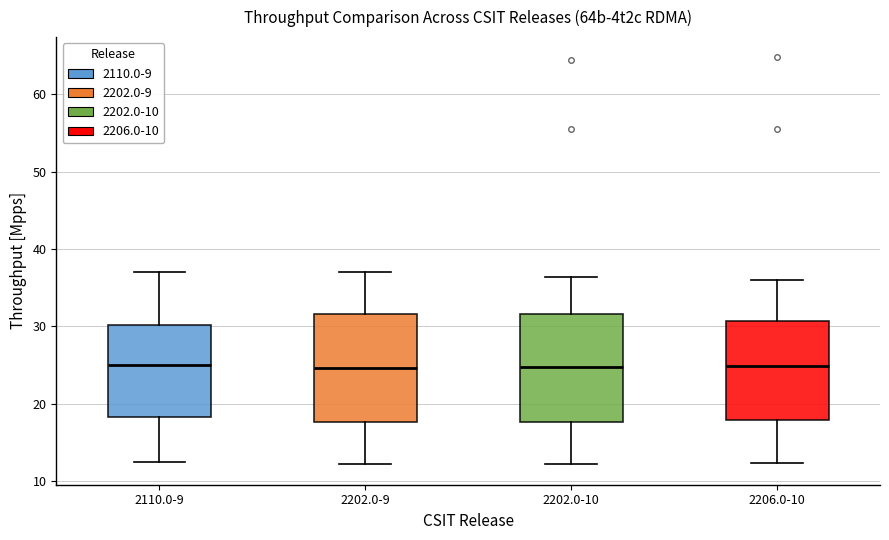

Reading left to right, read every box against the y-axis: the position of its median line, the range the box covers, and the ends of its whiskers. The values are not printed on the chart, so give them approximately, as read against the axis.

2110.0-9: median 25, box 18 to 30, whiskers 13 to 37
2202.0-9: median 25, box 18 to 32, whiskers 12 to 37
2202.0-10: median 25, box 18 to 32, whiskers 12 to 36
2206.0-10: median 25, box 18 to 31, whiskers 12 to 36